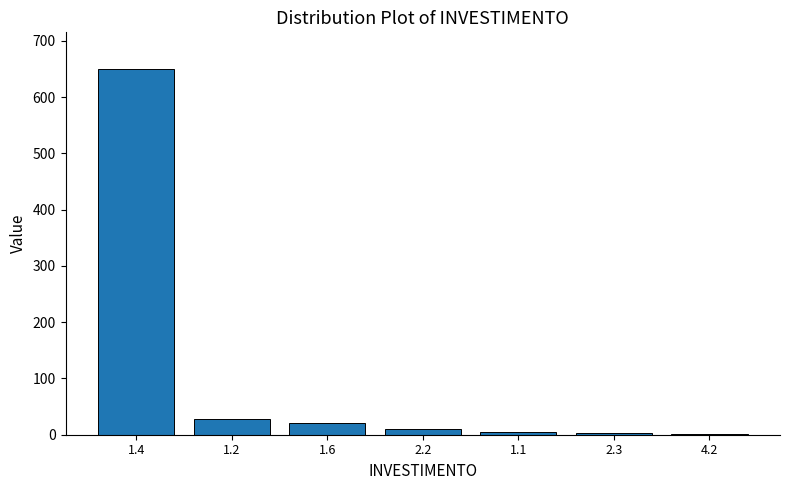

Between 1.2 and 1.4, which is larger?

1.4